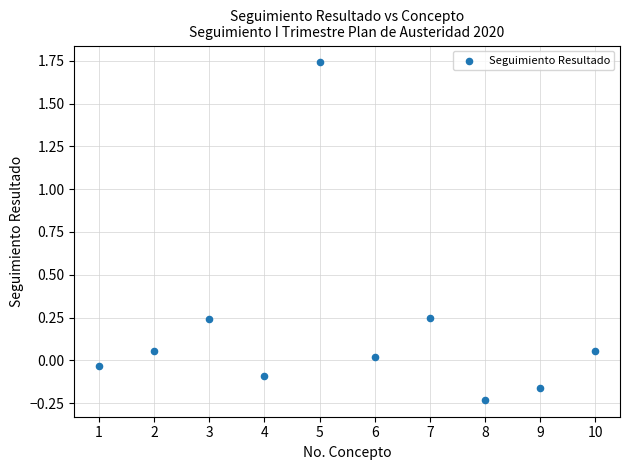

What is the range of Y values (max minus min)?

2.0